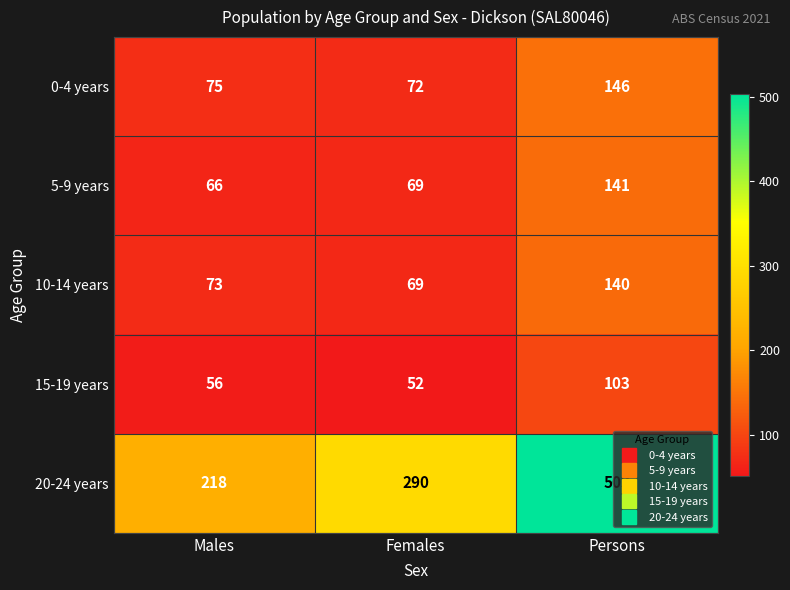

What is the total value across all series at Males?

488